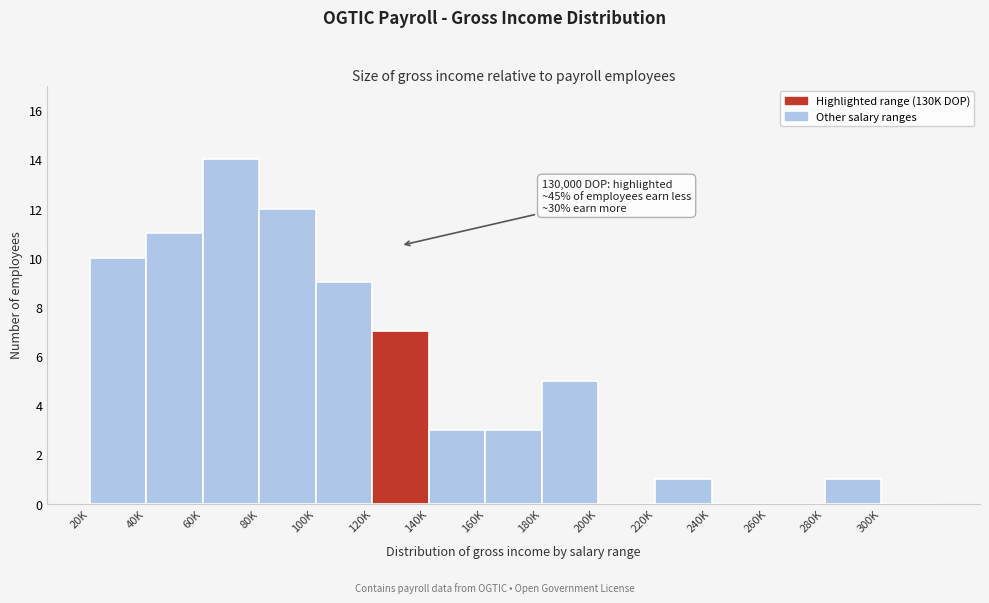

Reading left to right, transcribe all the data shown in this chart.

20K=10	40K=11	60K=14	80K=12	100K=9	120K=7	140K=3	160K=3	180K=5	200K=0	220K=1	240K=0	260K=0	280K=1	300K=0